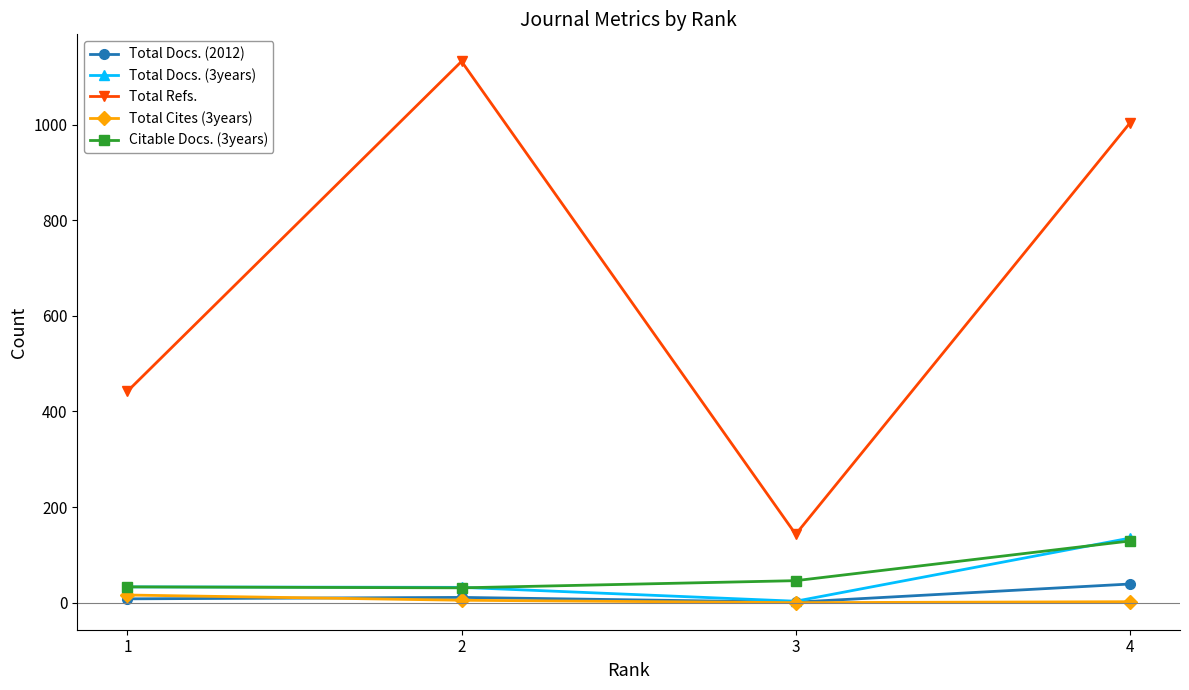

At which label does Total Docs. (2012) reach its peak?

4